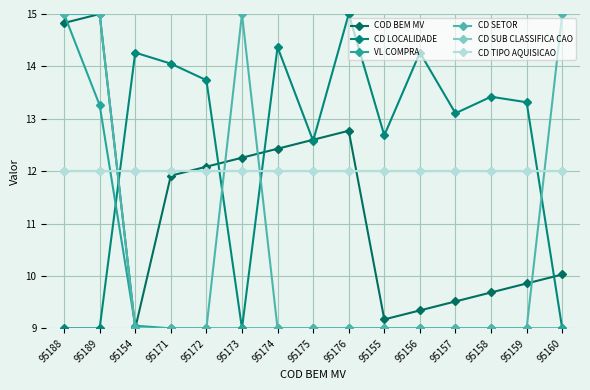

Does the chart have visible grid lines?

Yes